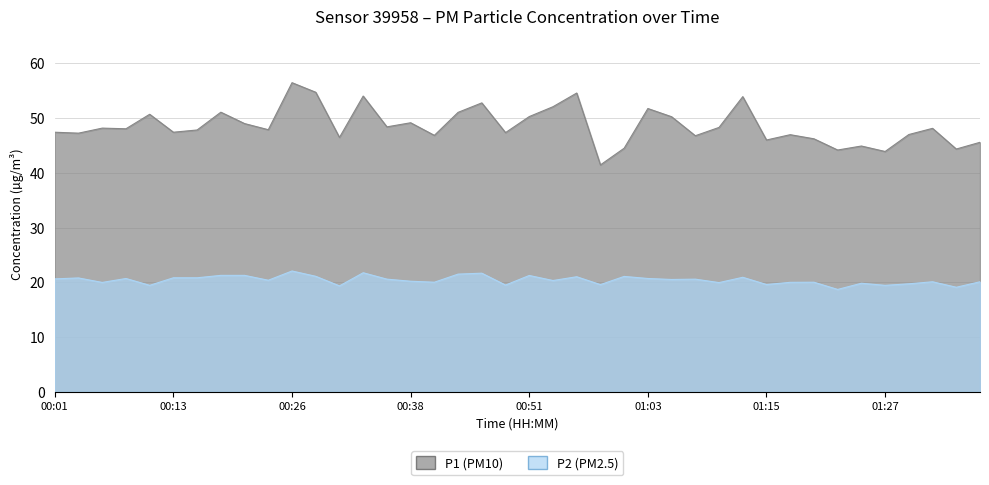

Is it true that P2 equals 36.4 at 00:18?

False